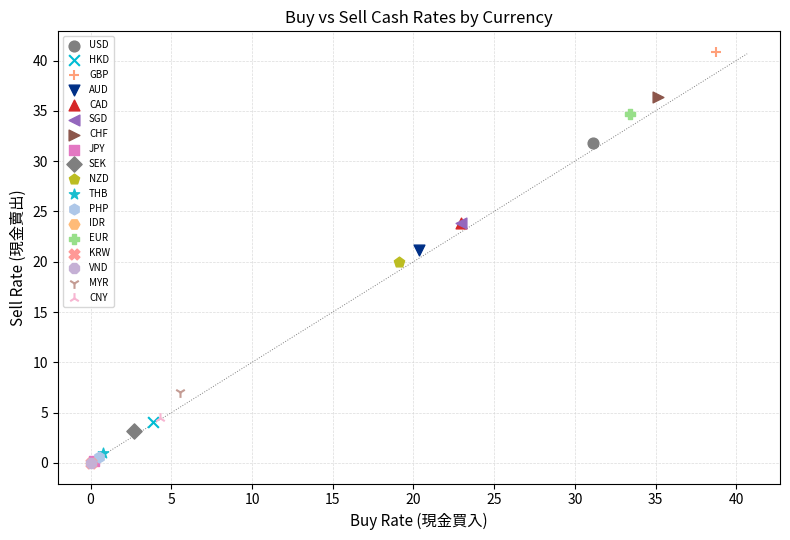

What are all the series names shown in the legend?

USD, HKD, GBP, AUD, CAD, SGD, CHF, JPY, SEK, NZD, THB, PHP, IDR, EUR, KRW, VND, MYR, CNY